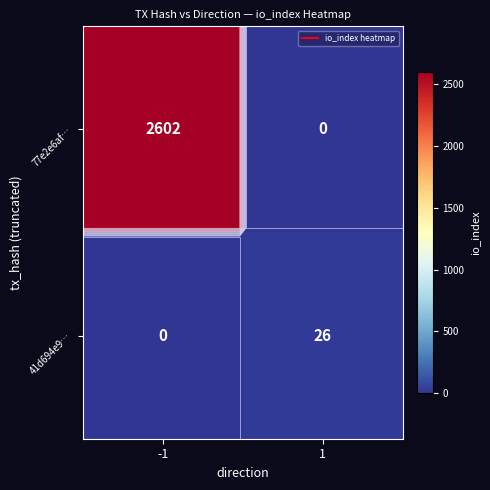

Which category has the highest value across all series?

-1